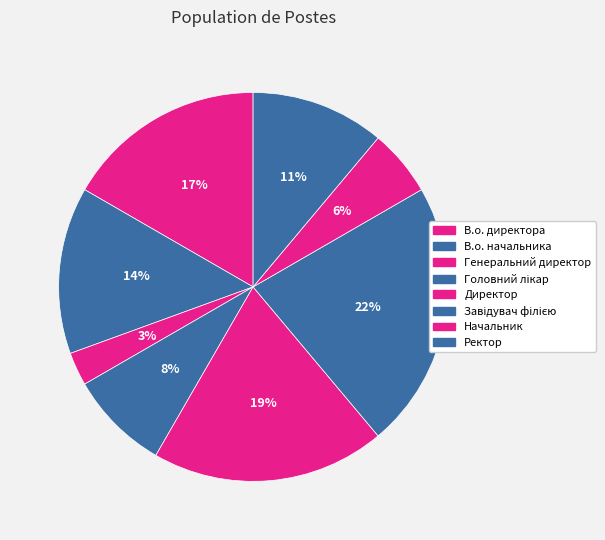

Is there any slice that represents more than half of the pie?

No